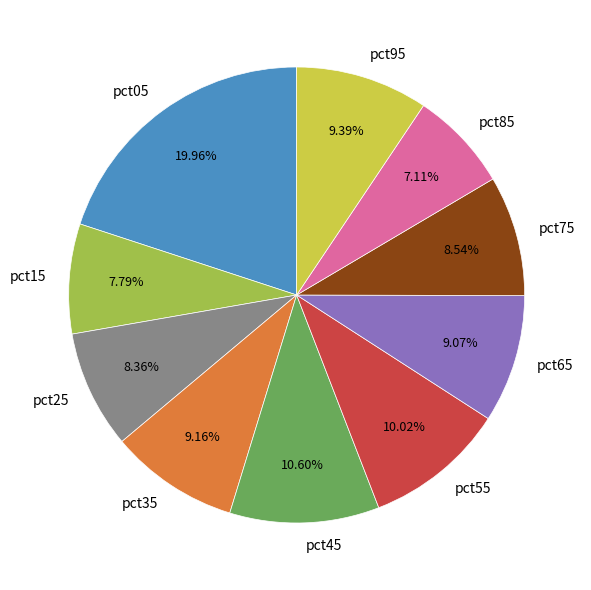

Does pct35 represent more than half of the total?

No